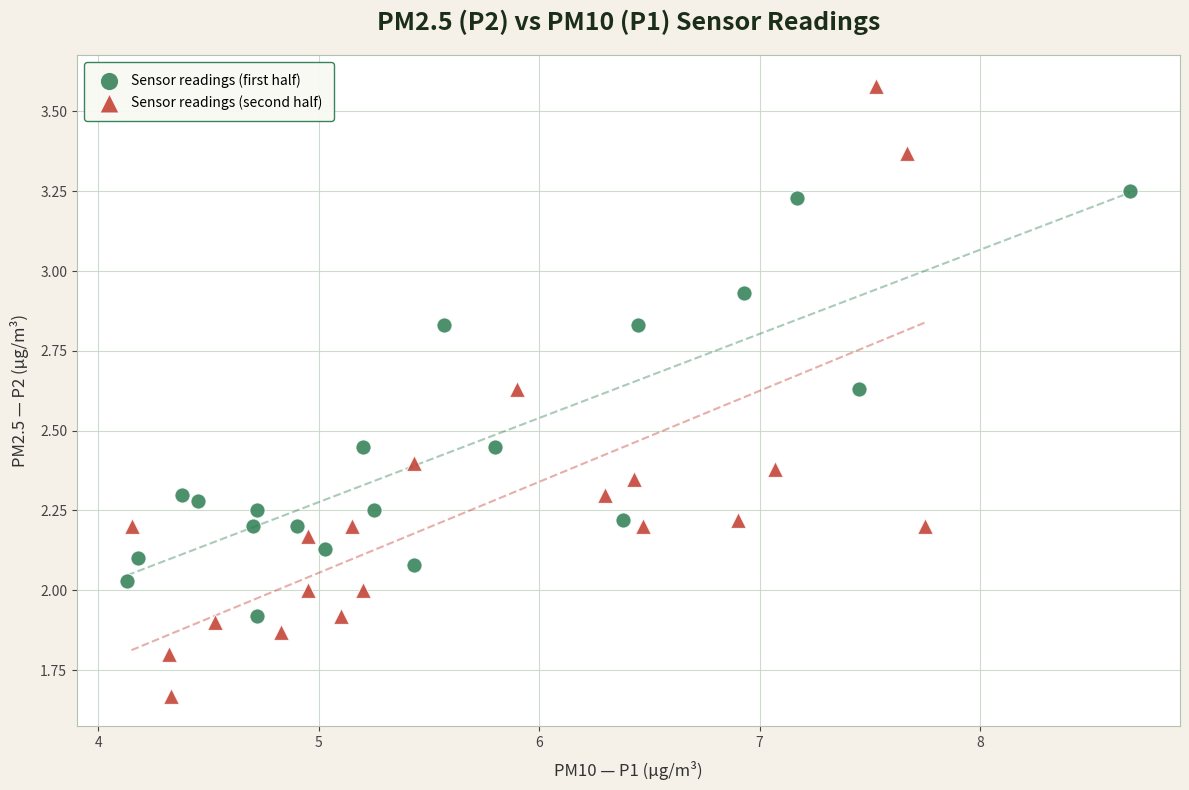

Which series reaches the maximum Y coordinate?

Sensor readings (second half)